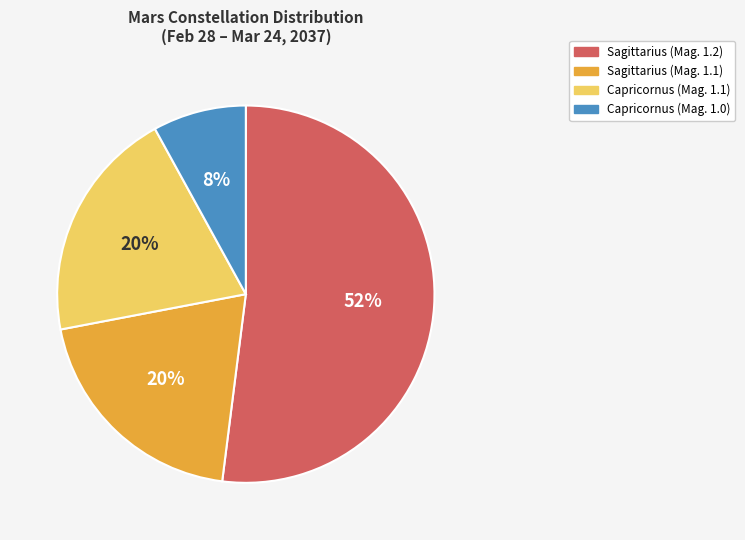

Count the number of slices in the pie.

4